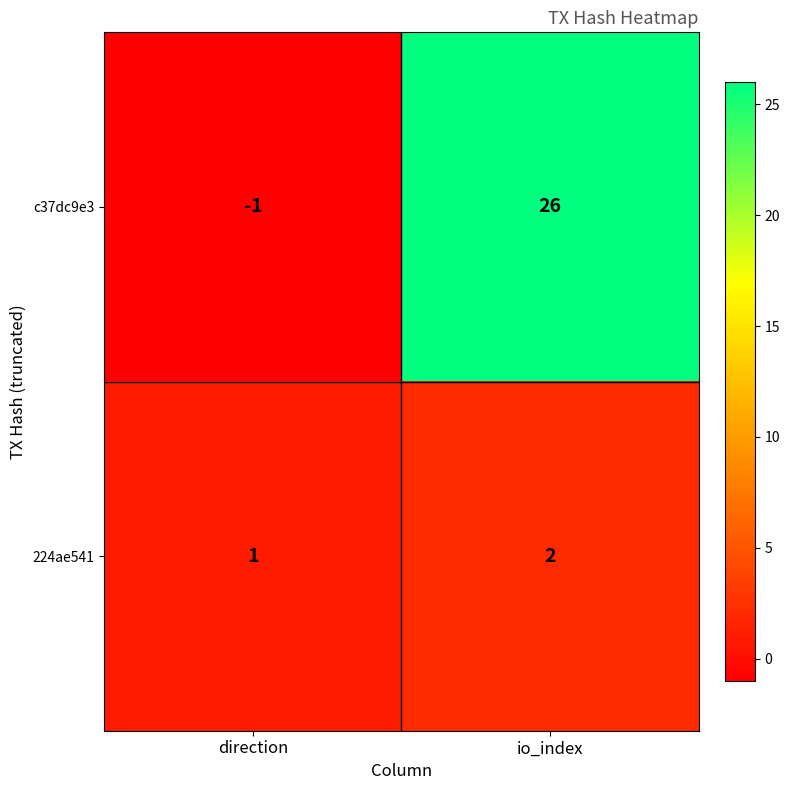

What is the sum of the 224ae541 values at direction and io_index?

3